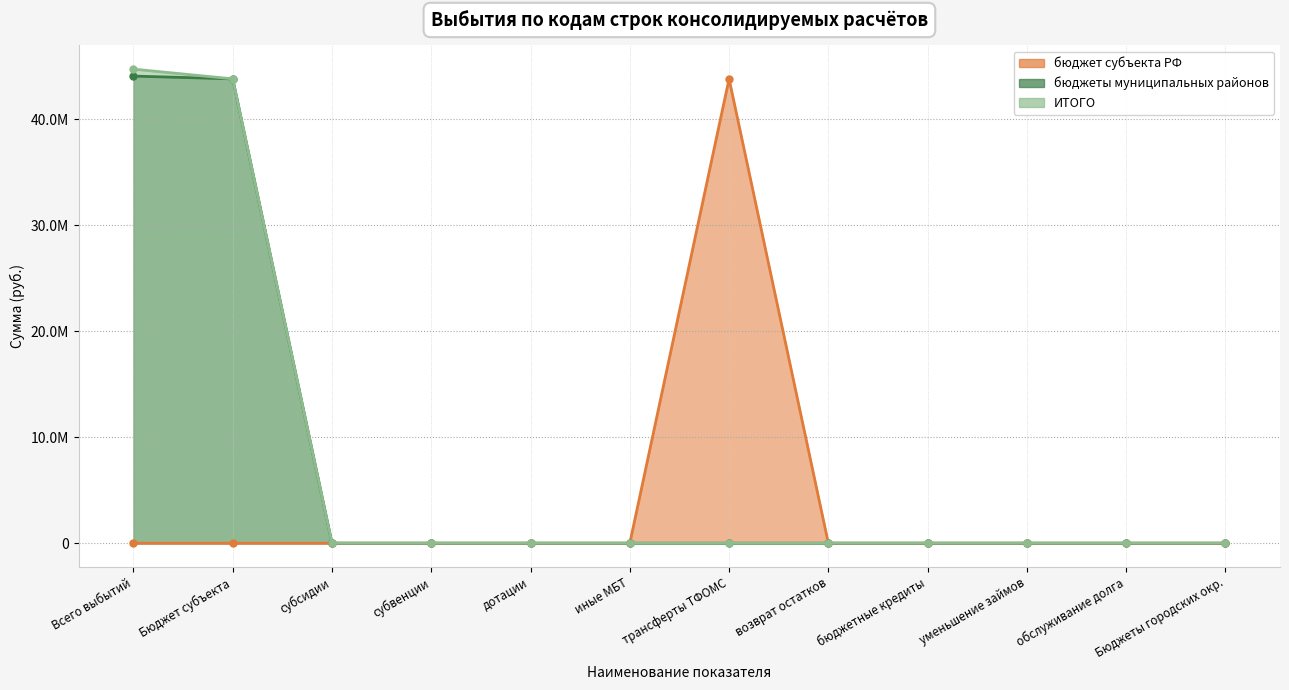

True or false: бюджеты муниципальных районов and бюджет субъекта РФ cross at least once.

False